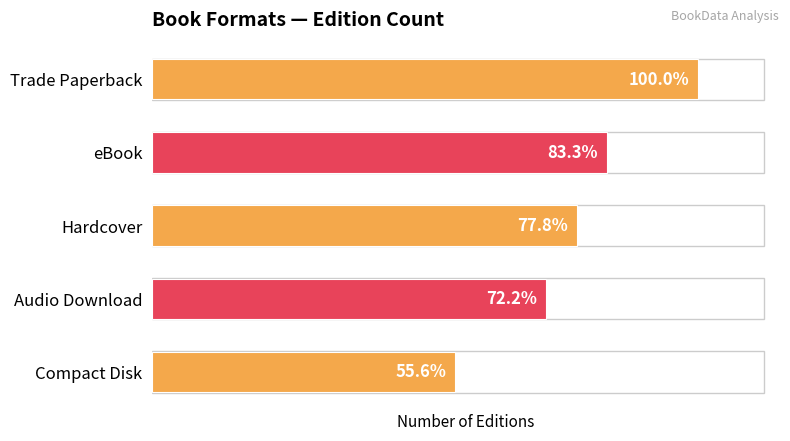

Are the bars grouped side by side (vs. stacked)?

No